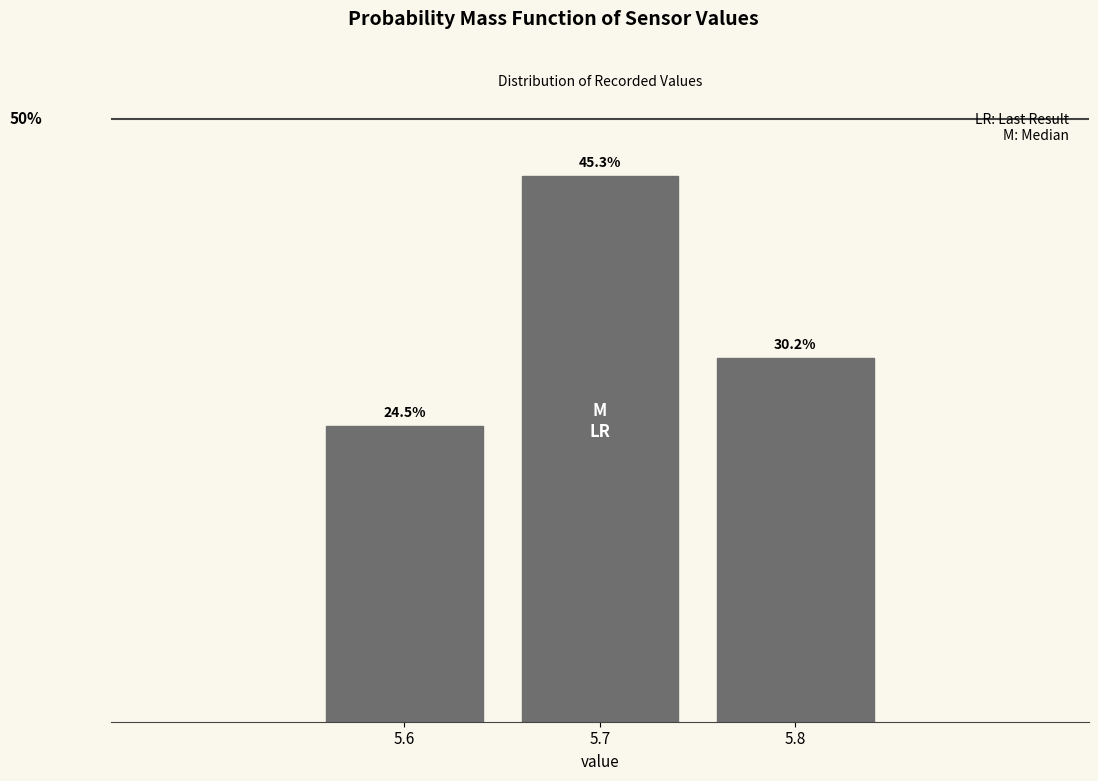

Are the bars horizontal?

No